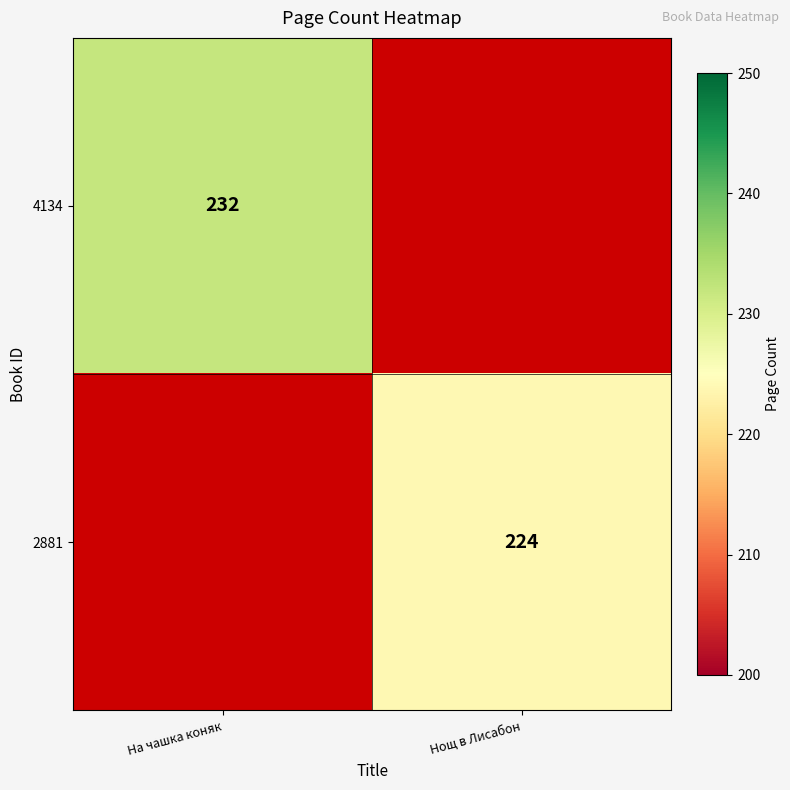

Is it true that 4134 equals 389 at На чашка коняк?

False